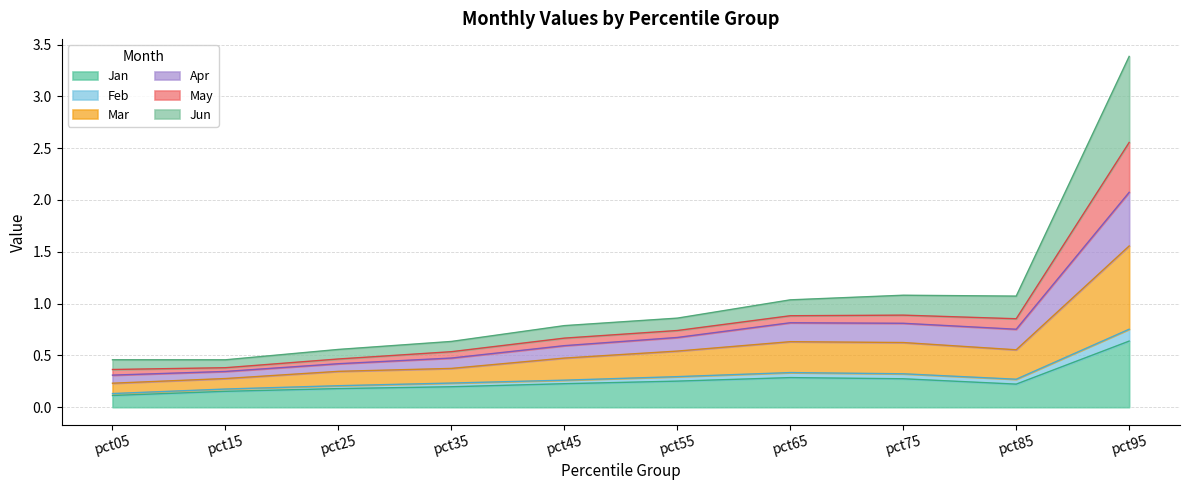

Which has a higher value, pct35 or pct55?

pct55